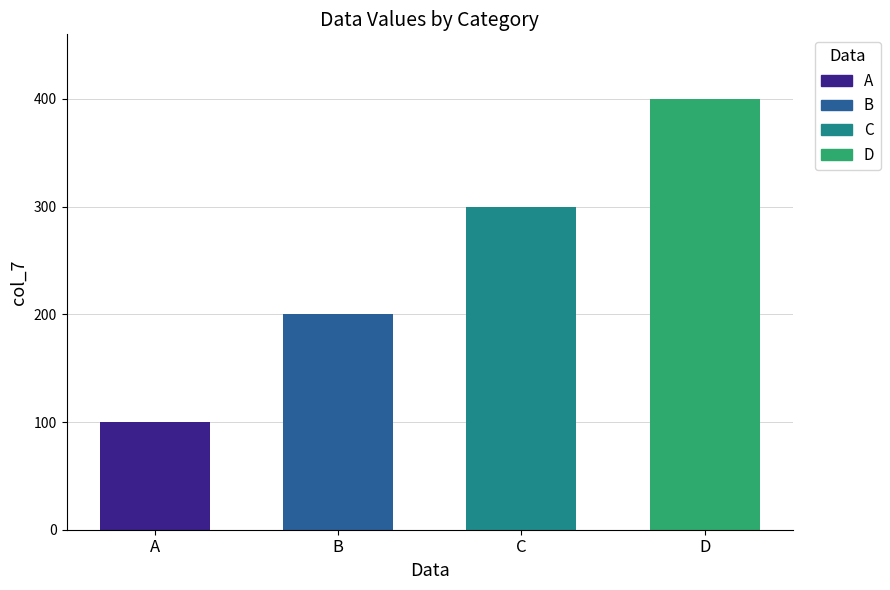

The value at C is 300. True or false?

True